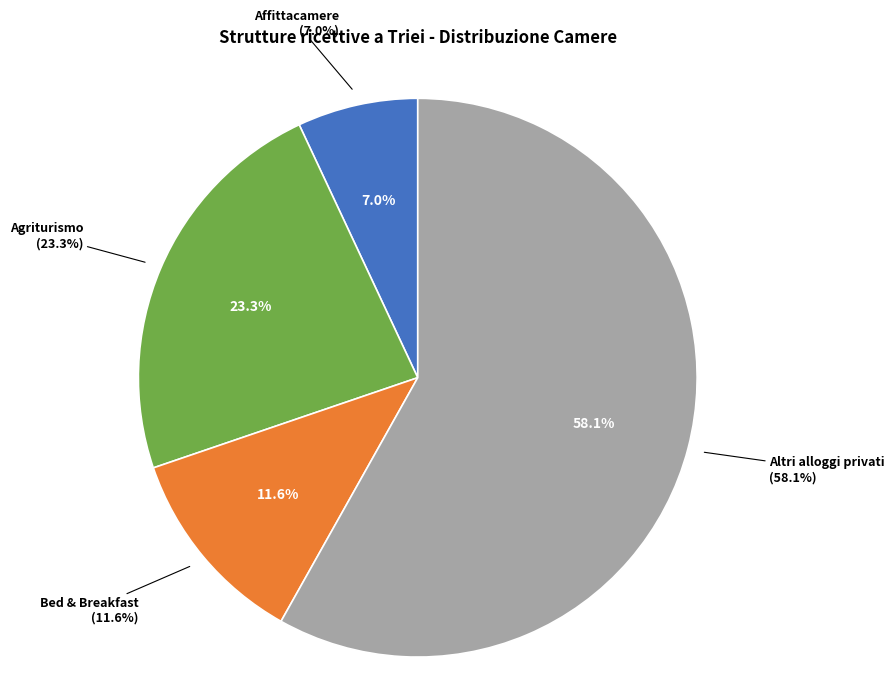

Does any single category account for the majority?

Yes